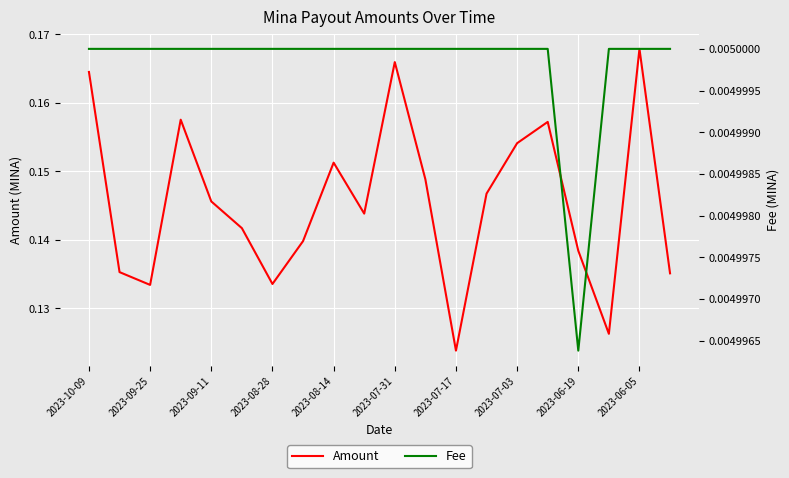

Which category has the lowest value in the Amount series?

2023-07-17